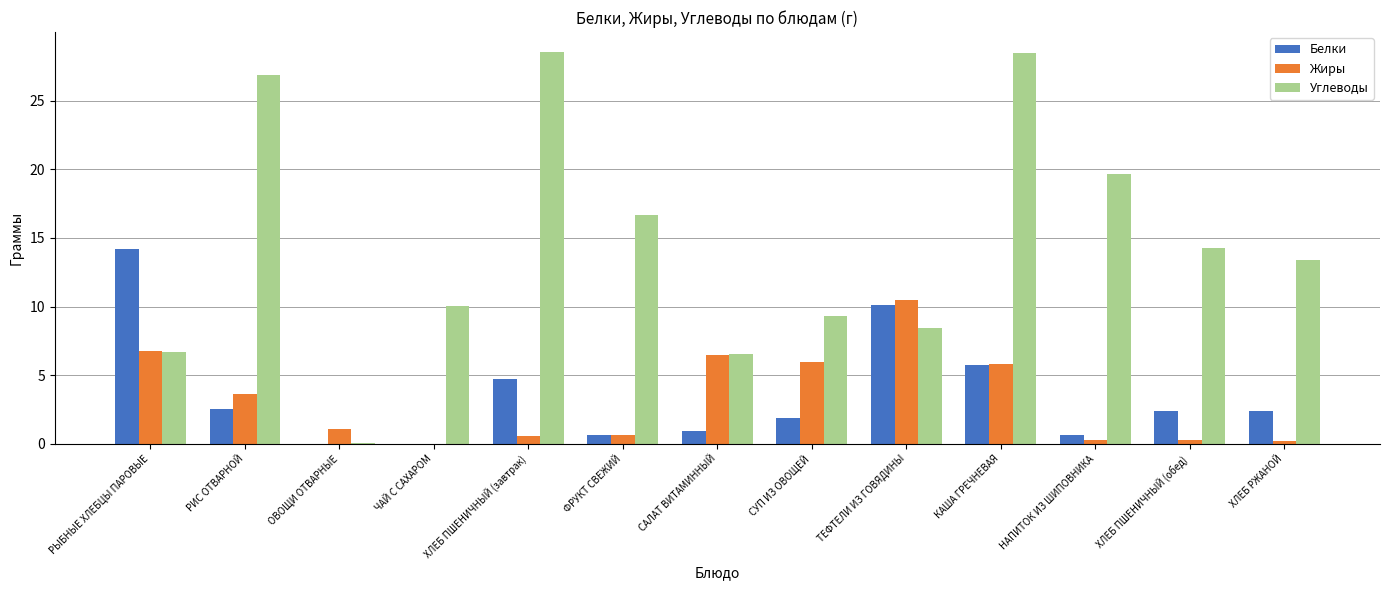

What is the maximum value for Жиры?

10.5